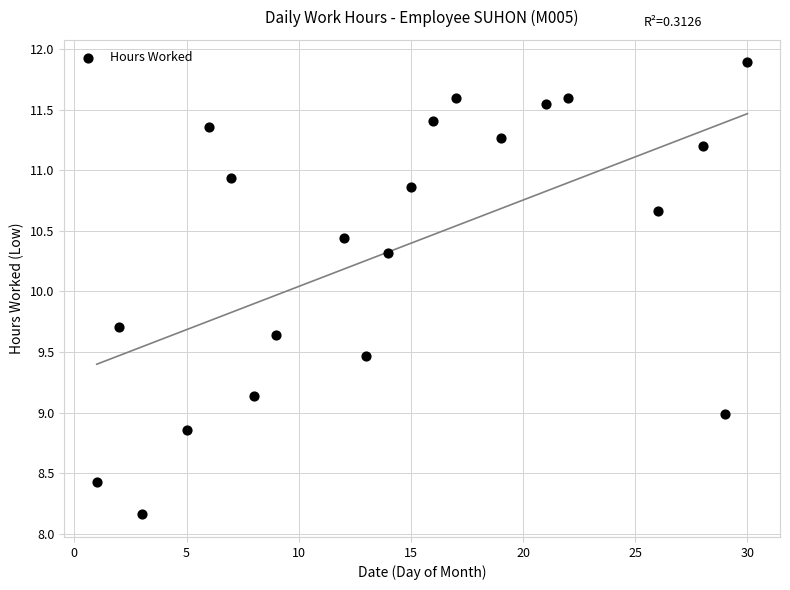

What is the range of X values (max minus min)?

29.0